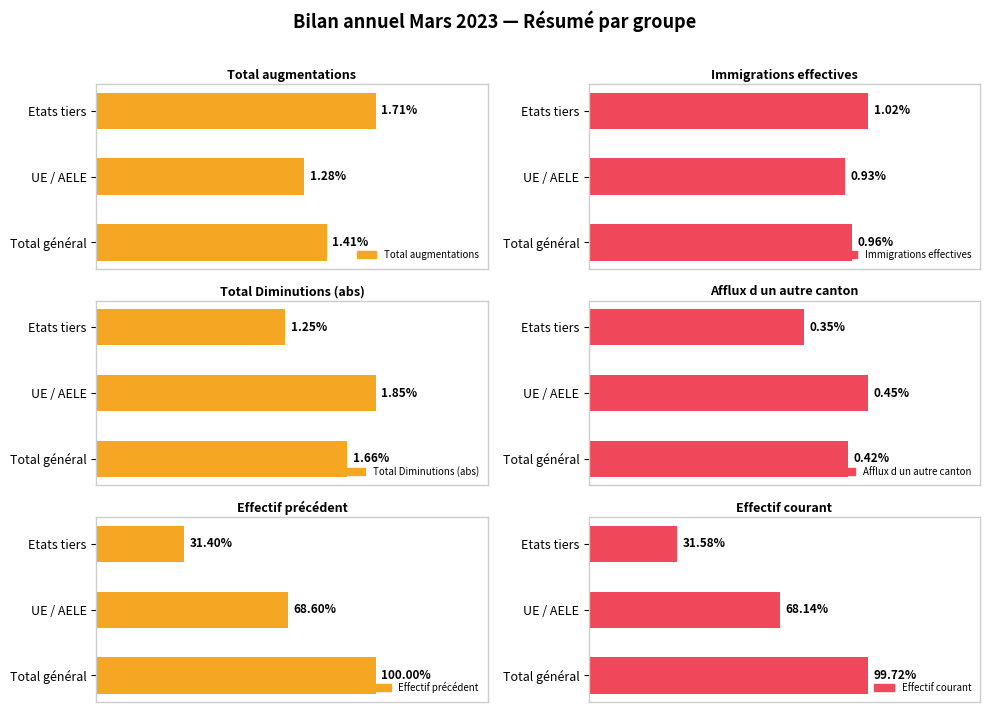

Rank the series at UE / AELE from lowest to highest value.

Afflux d un autre canton, Immigrations effectives, Total augmentations, Total Diminutions (abs), Effectif courant, Effectif précédent